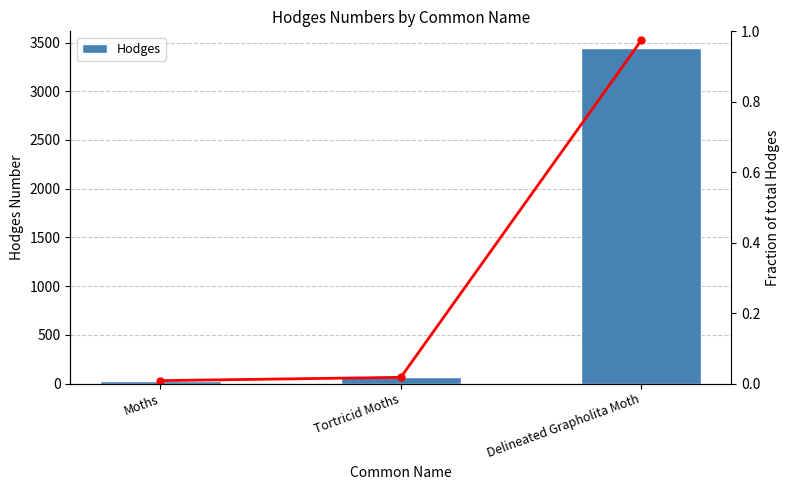

List the series in order of their peak value, highest first.

Hodges, Fraction of total Hodges